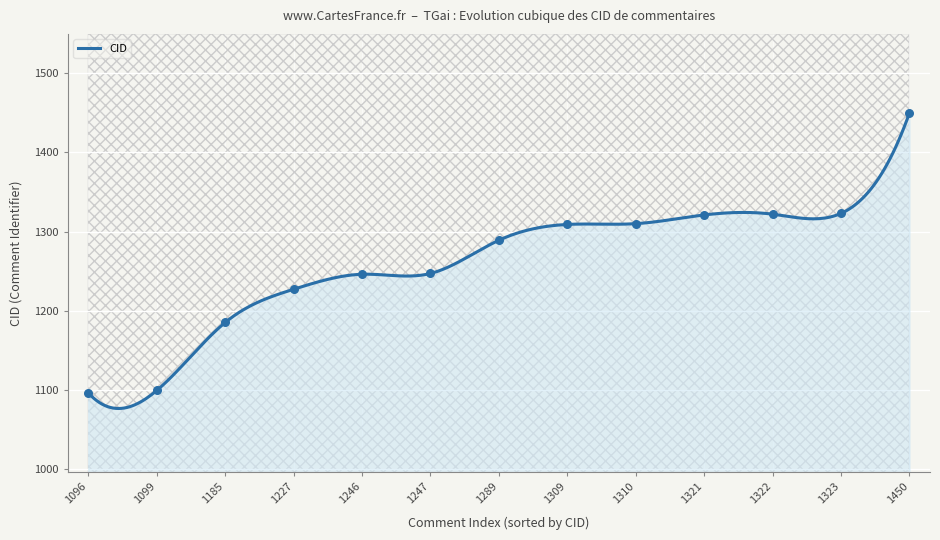

Which series has the widest spread of Y values?

CID